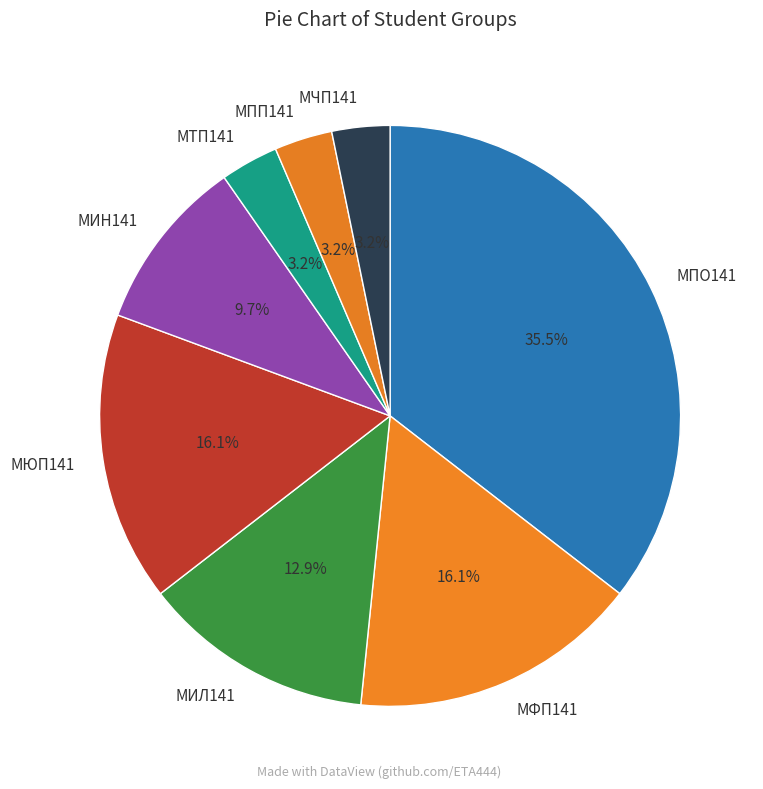

Approximately how many times larger is the value at МПО141 compared to МЮП141?

2.2